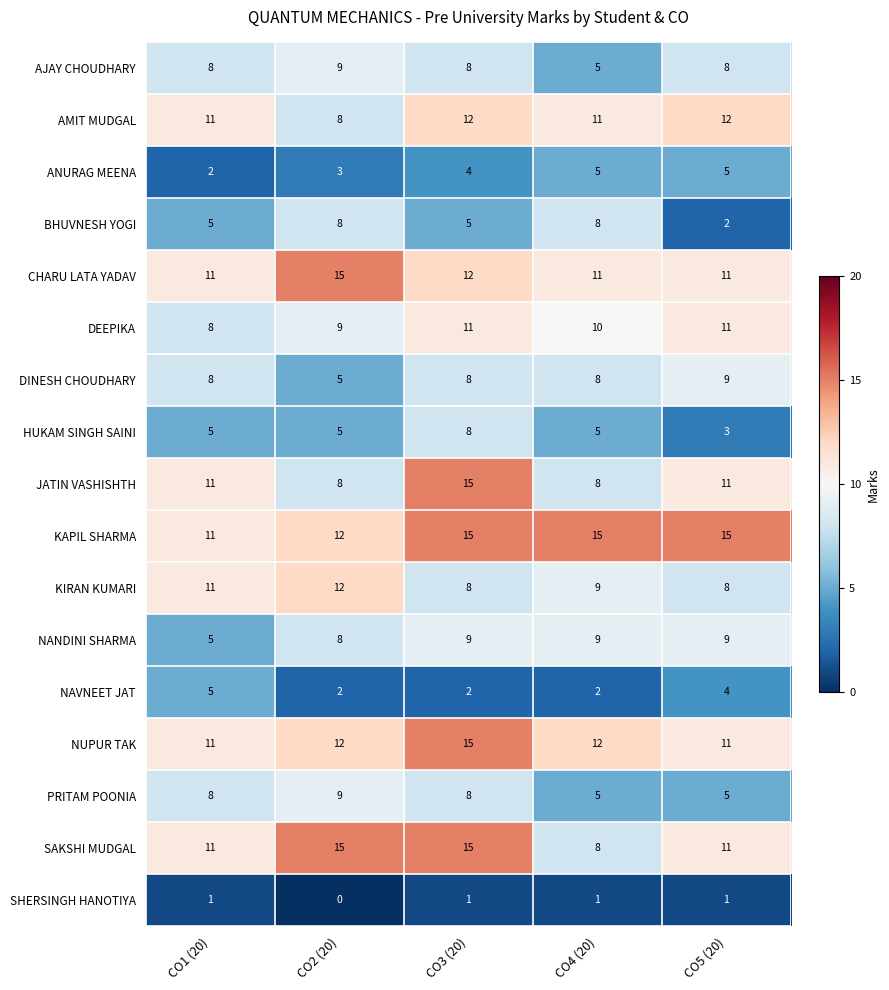

Read the NANDINI SHARMA value at CO4 (20).

9